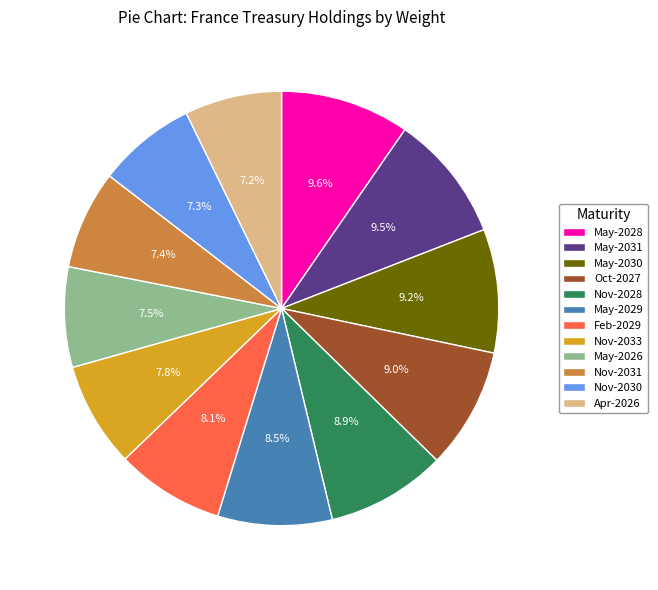

Is there a majority slice in this chart?

No